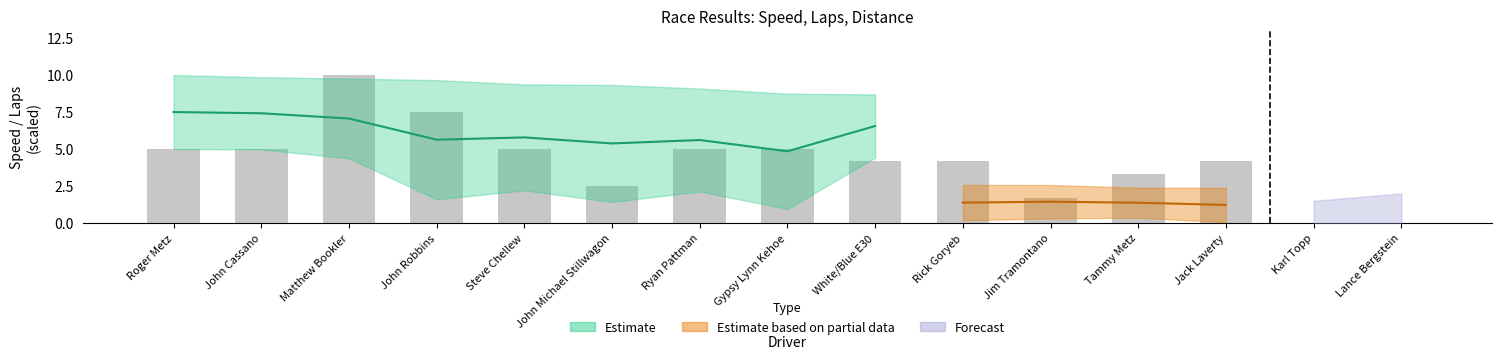

Which category has the lowest value across all series?

Karl Topp